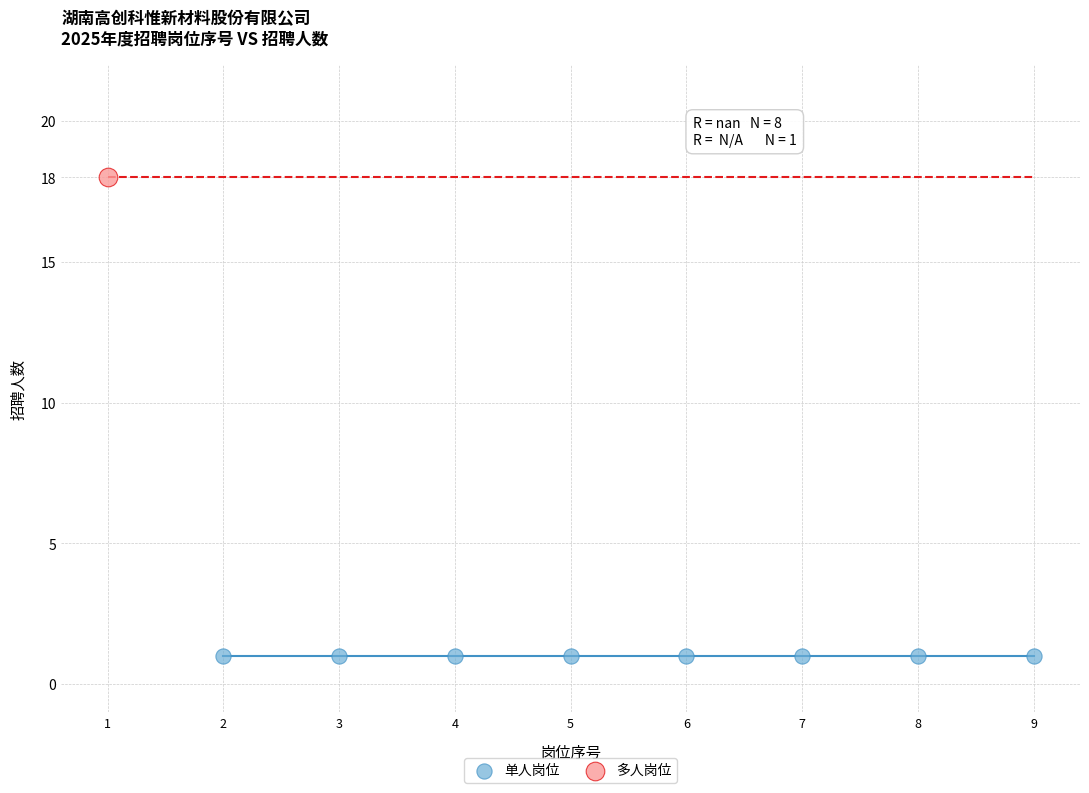

What are all the series names shown in the legend?

单人岗位, 多人岗位